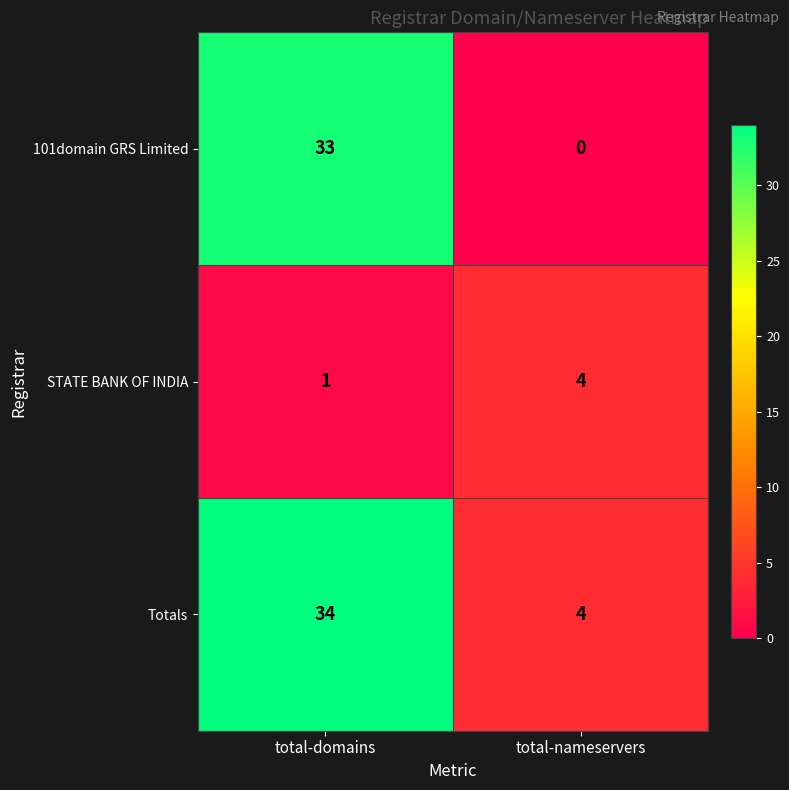

Count the number of data series in this chart.

3